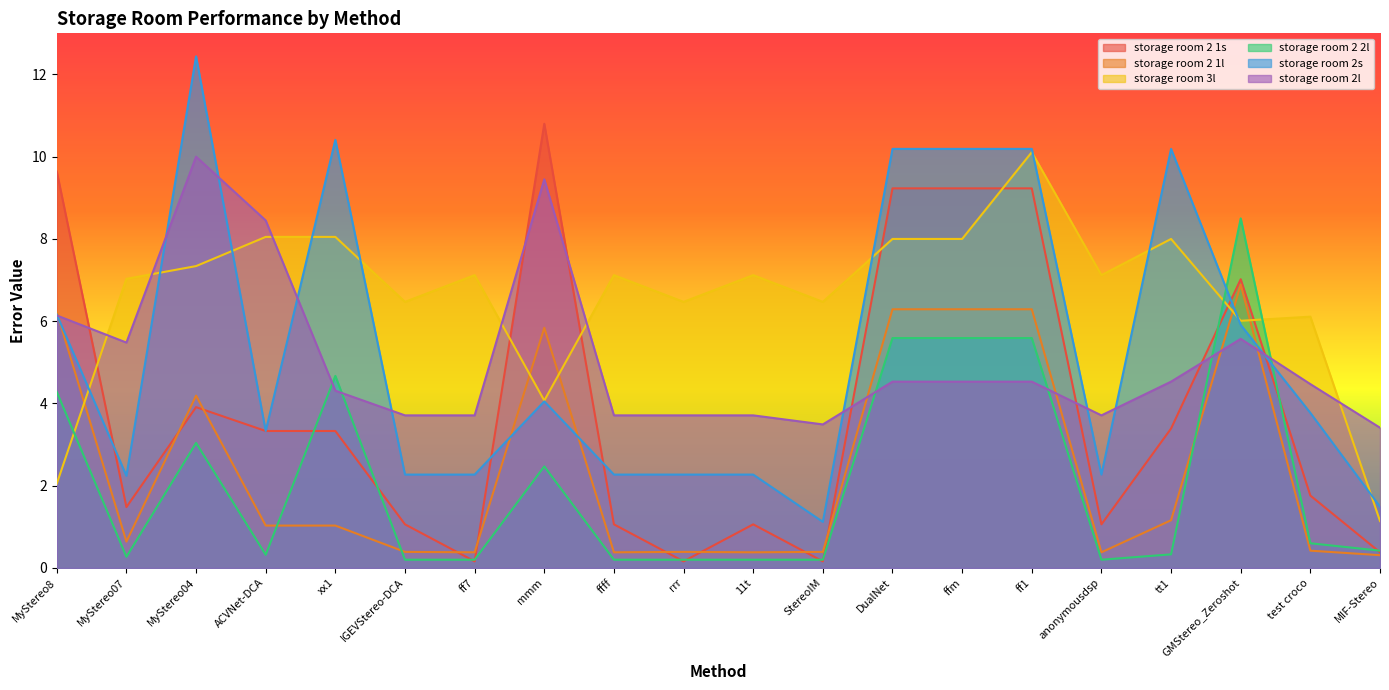

What is the lowest value of the storage room 2 2l series?

0.2